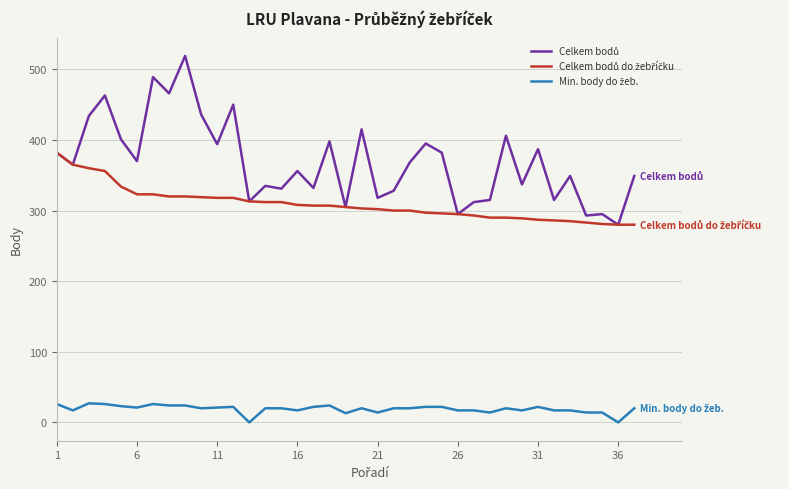

Is this an area chart (filled region under the line)?

No